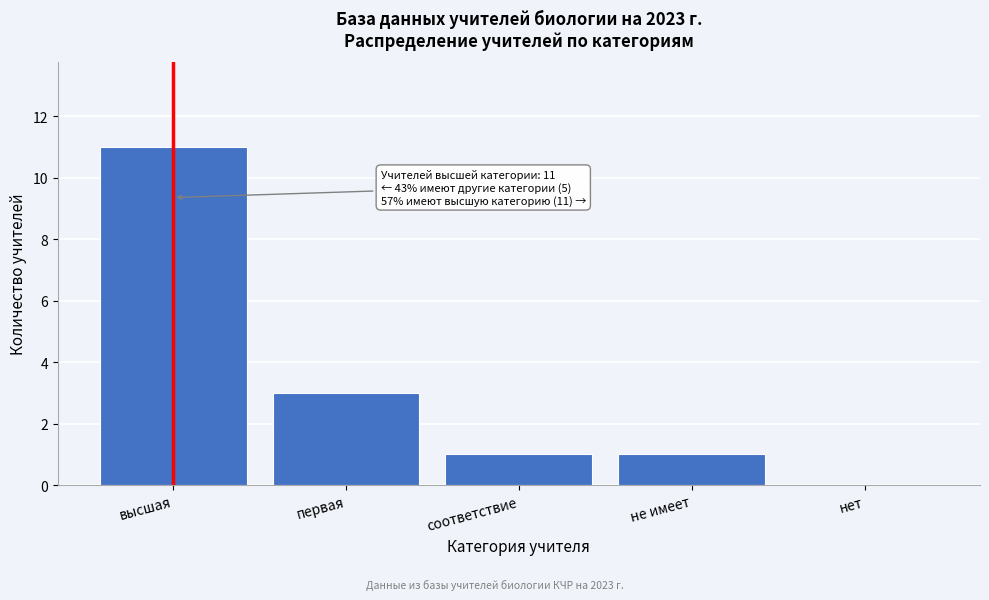

Reading right to left, what are all the values shown in this chart?

нет=0	не имеет=1	соответствие=1	первая=3	высшая=11